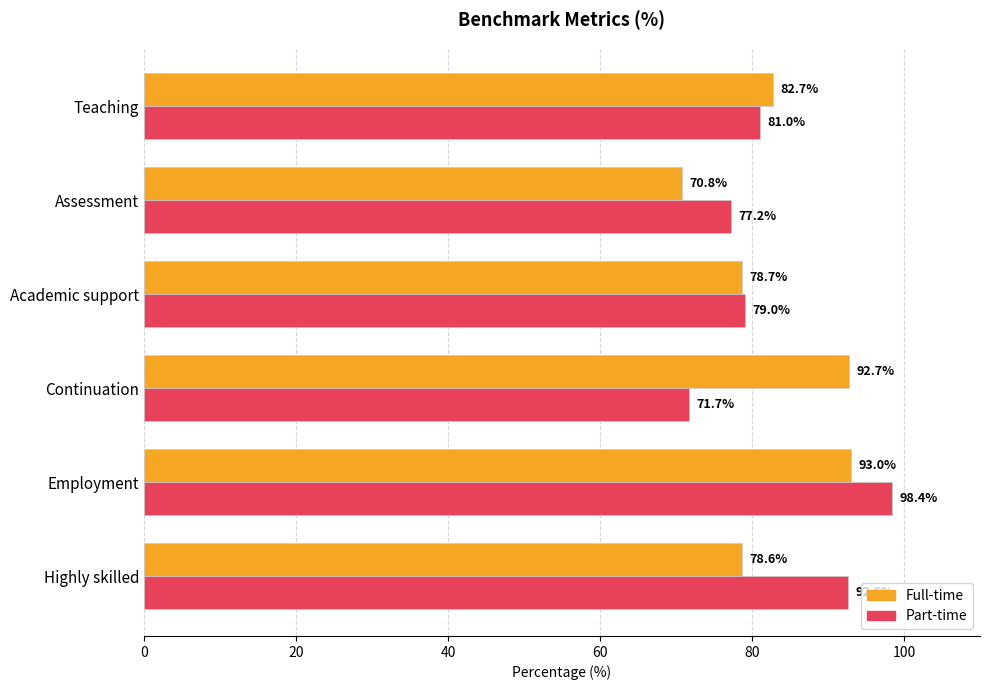

List the labels in order of Part-time value, smallest first.

Continuation, Assessment, Academic support, Teaching, Highly skilled, Employment